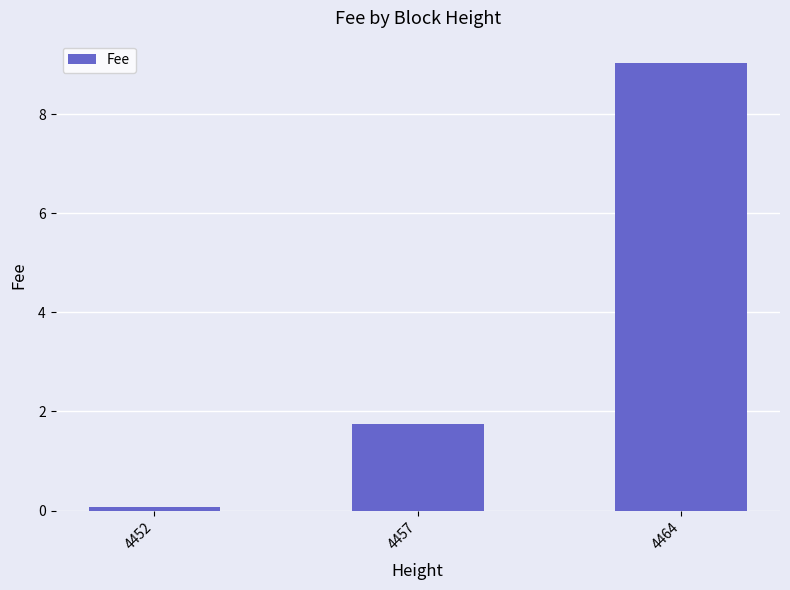

True or false: the data shows 3.0 at 4457.

False